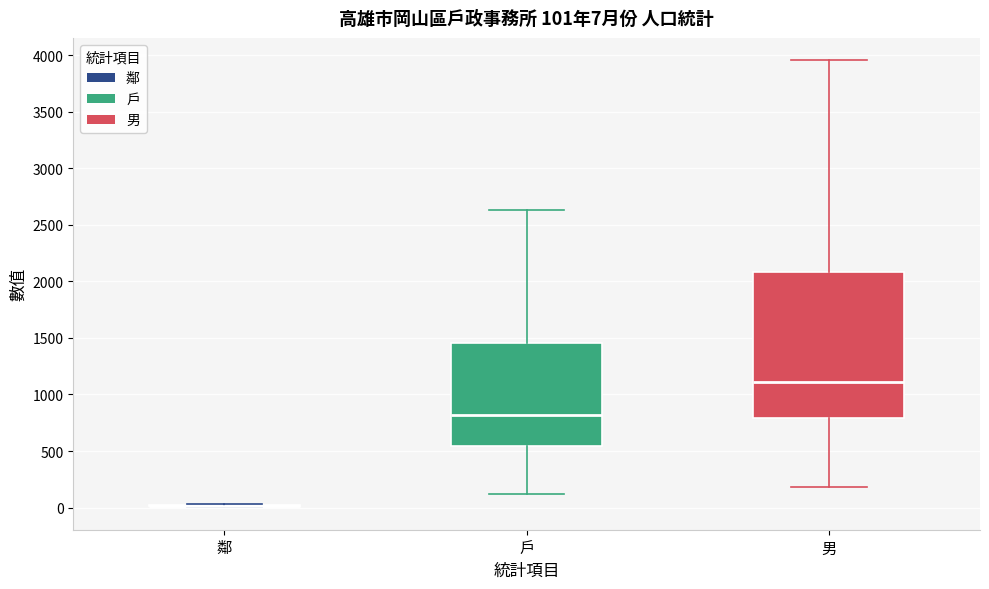

Which box is the tallest, from its lower edge to its upper edge?

男